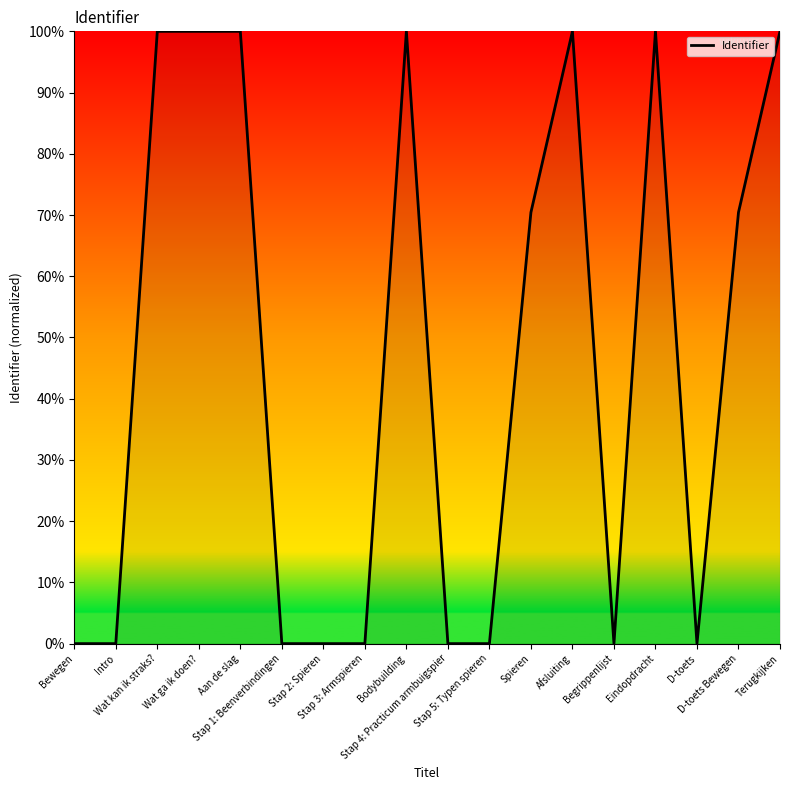

What is the difference between the maximum and minimum values?

100.0